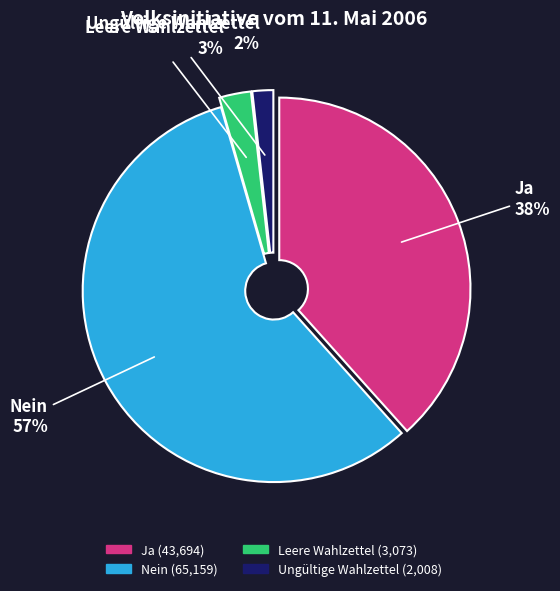

Which has a higher value, Ja or Nein?

Nein